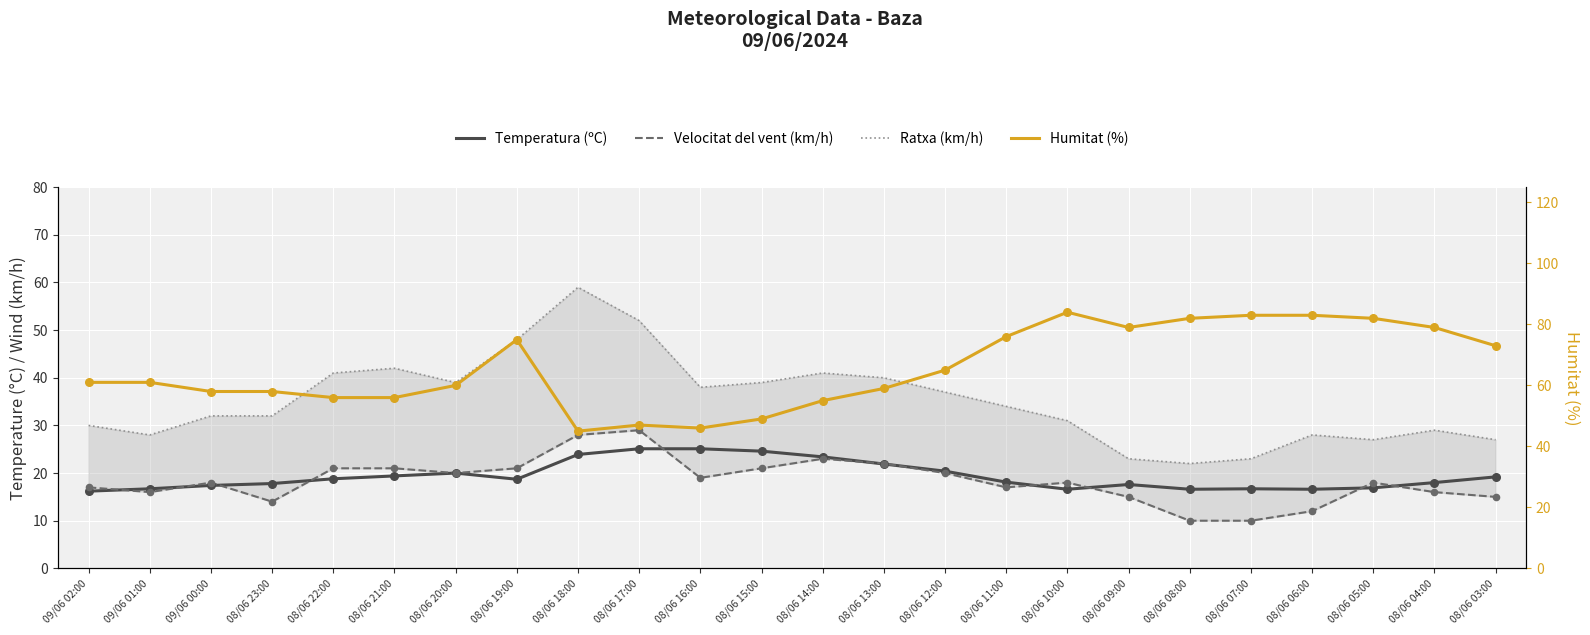

Which series has the widest spread of Y values?

Humitat (%)